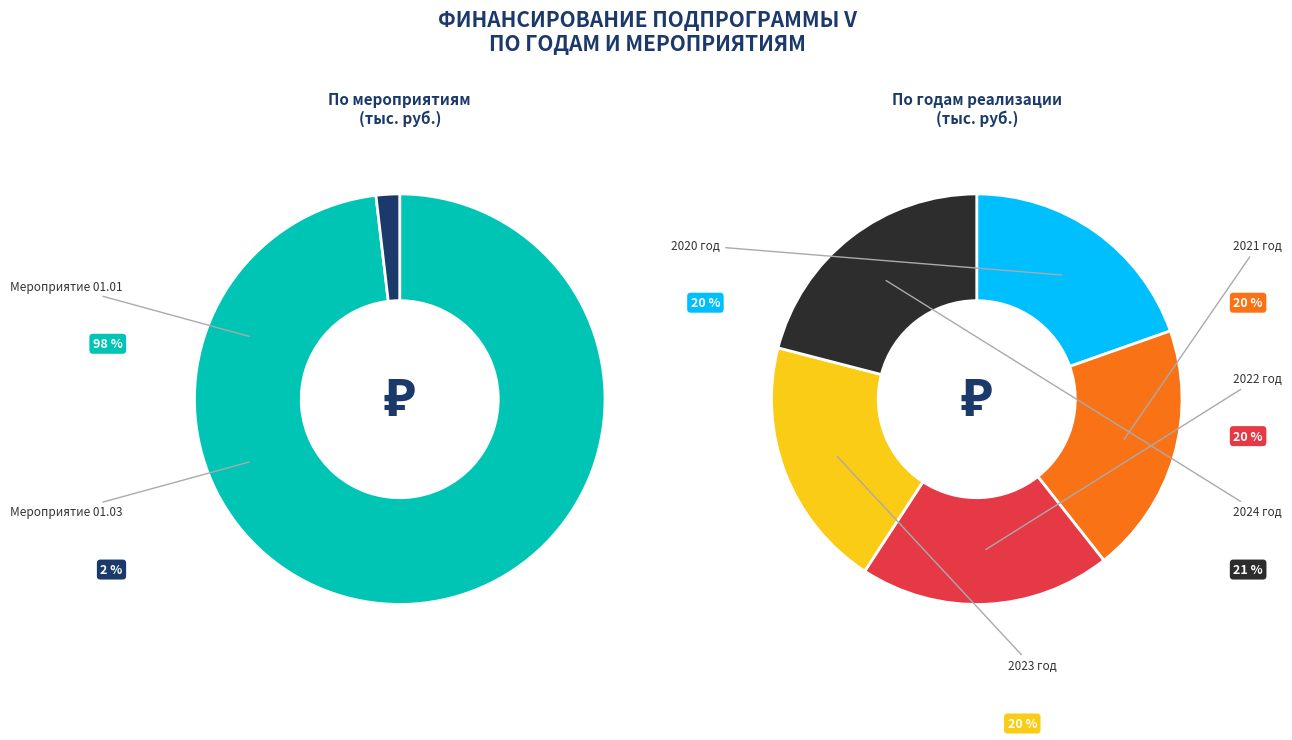

To the nearest percent, what is the difference between the largest and smallest slice percentages?

1%